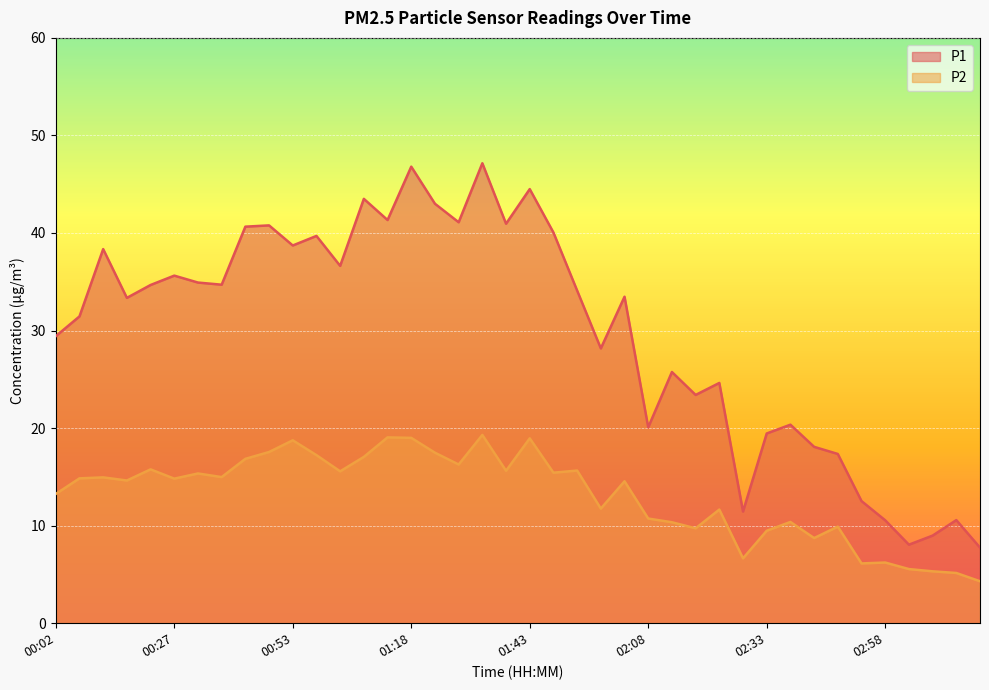

What is the sum of the P1 values at 03:08 and 01:38?

49.9